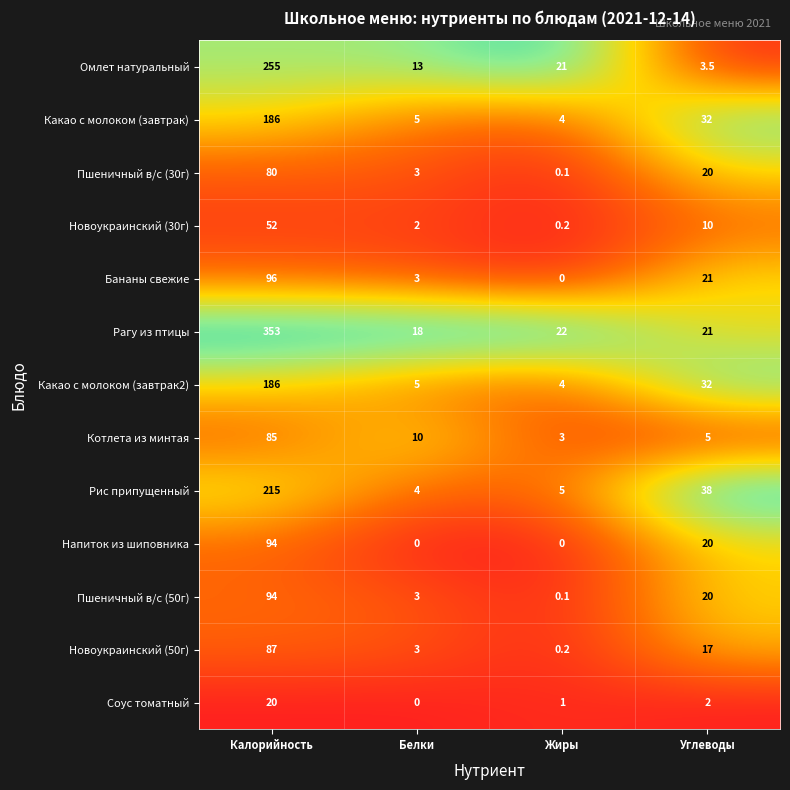

What is the difference between the highest and lowest values at Белки?

18.0